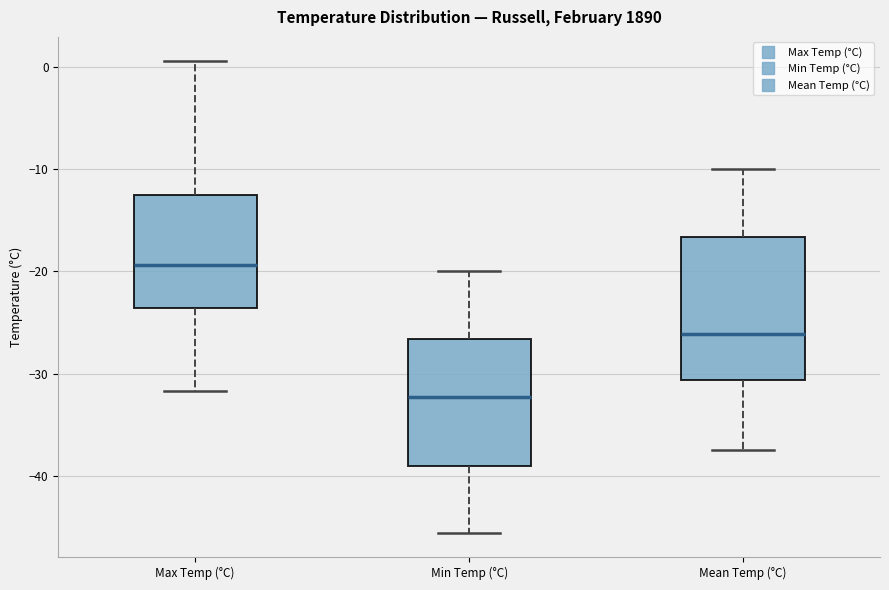

Where is the upper edge of the box for Max Temp (°C) on the y-axis? The values are not printed on the chart, so give them approximately, as read against the axis.

-13